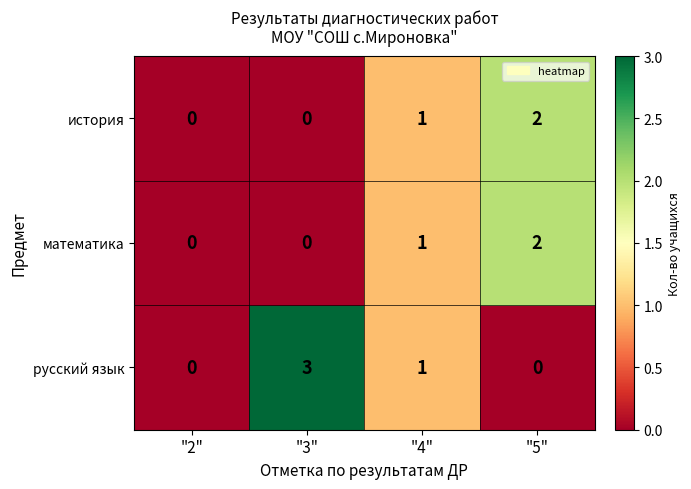

At which category does the chart reach its peak across all series?

"3"